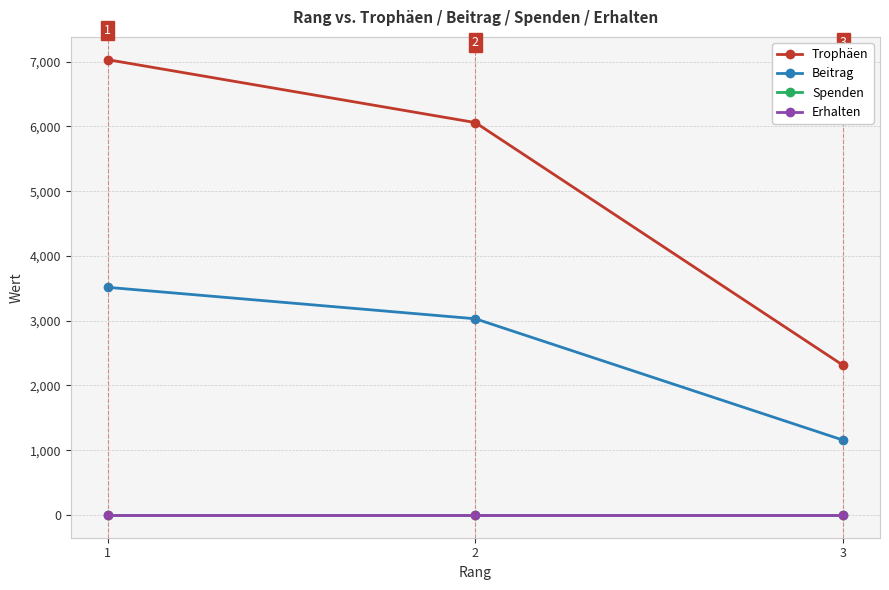

Reading left to right, transcribe all the data shown in this chart.

Trophäen: 1=7032	2=6060	3=2310
Beitrag: 1=3516	2=3030	3=1155
Spenden: 1=0	2=0	3=0
Erhalten: 1=0	2=0	3=0